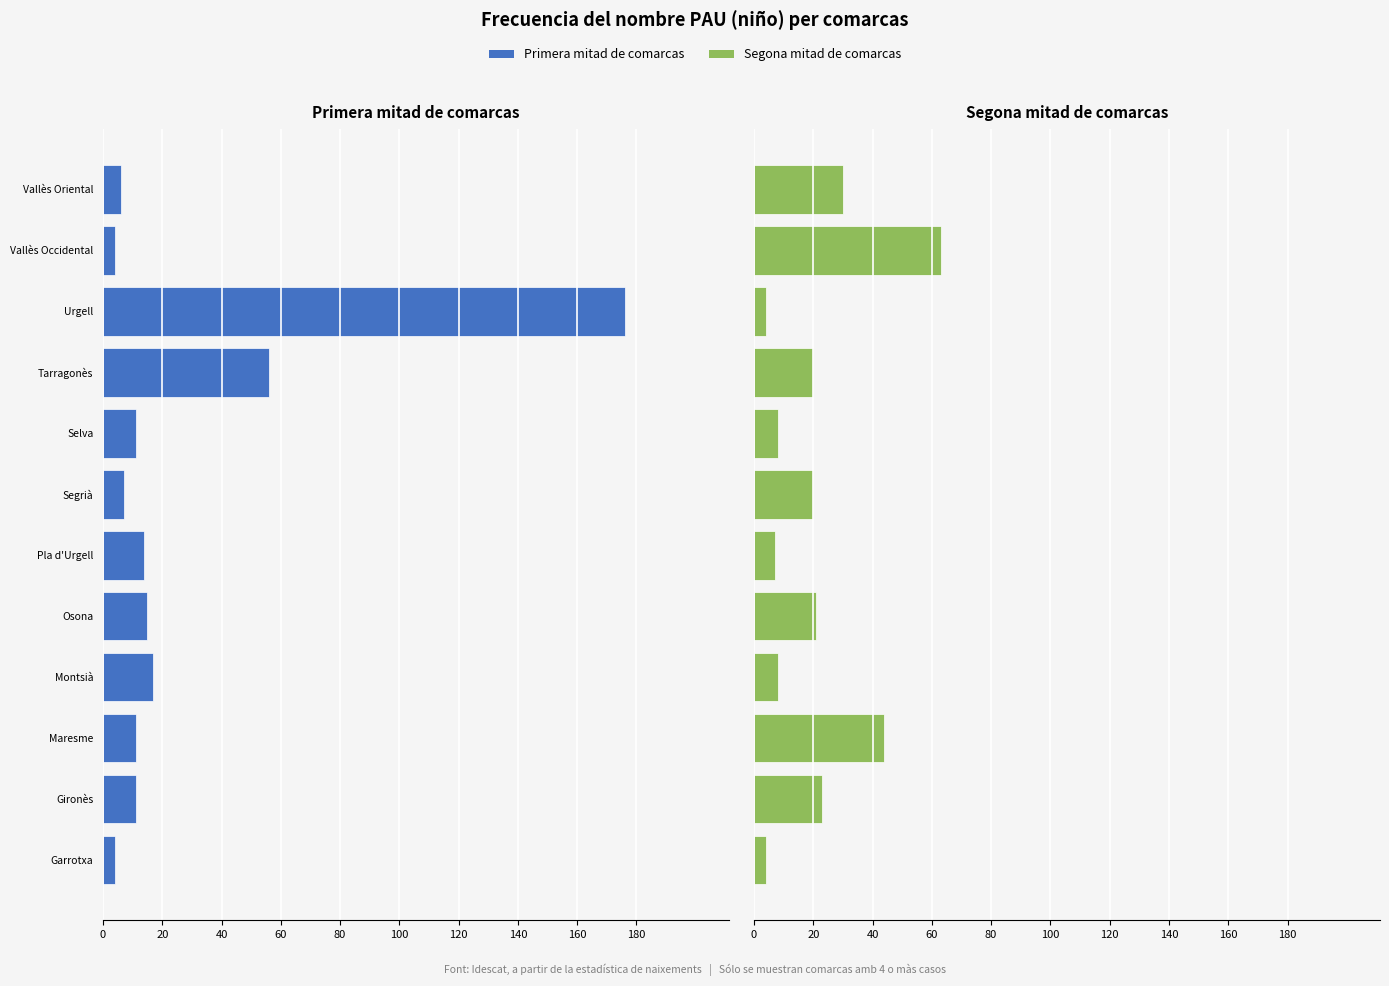

What is the minimum value for Segona mitad?

4